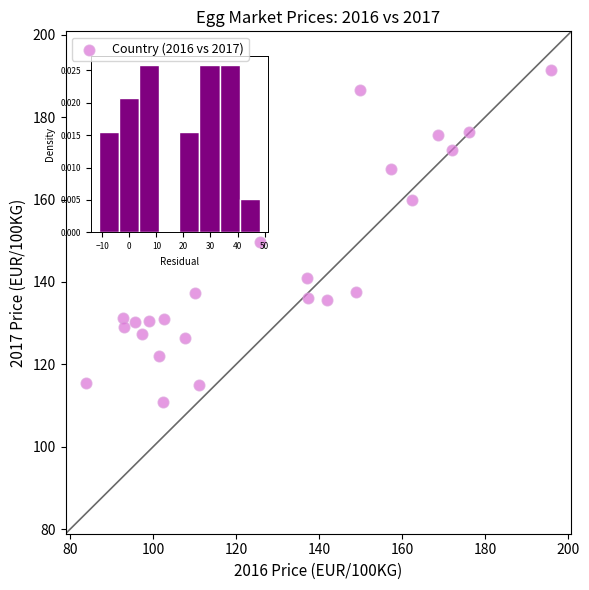

What is the range of X values (max minus min)?

111.9